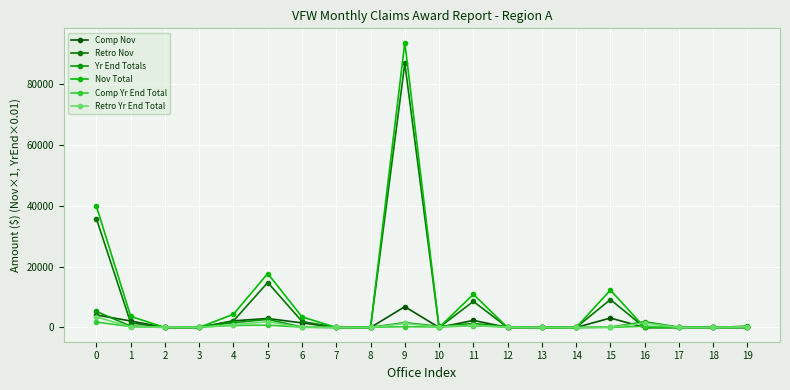

Is it true that Retro Nov equals 0.0 at 8?

True